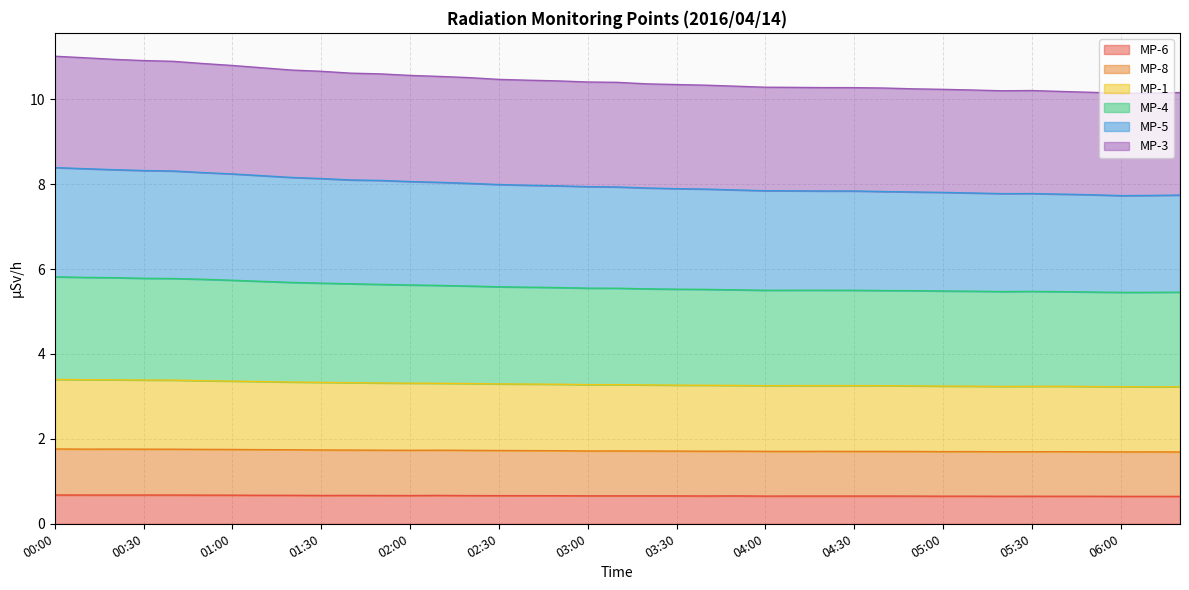

At which category does MP-5 reach its first local peak?

04:30